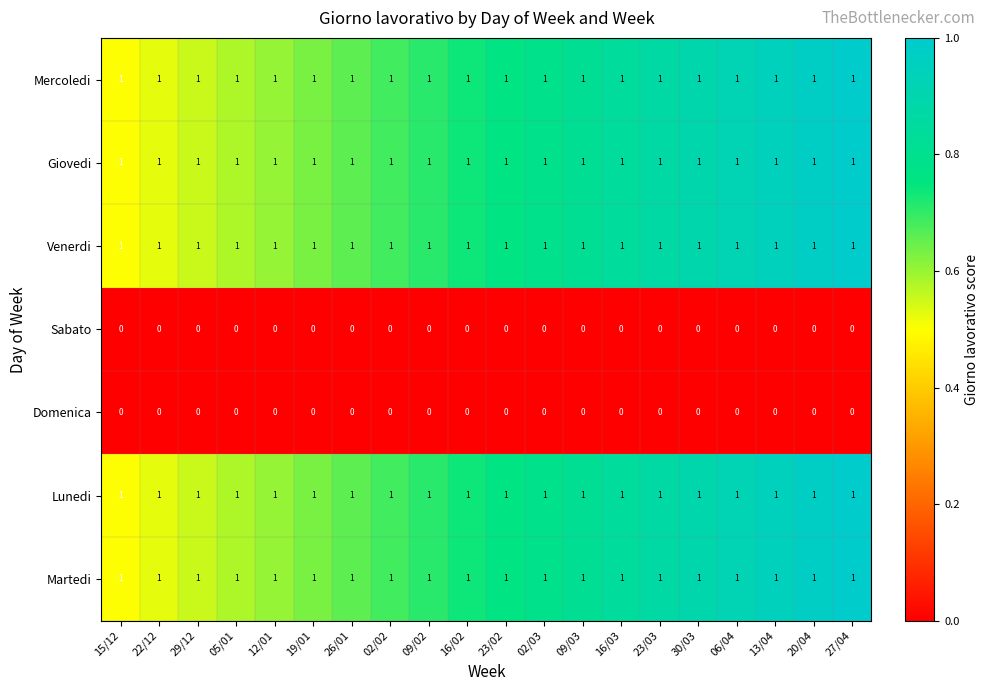

True or false: Lunedi has a value of 1 at 20/04.

True